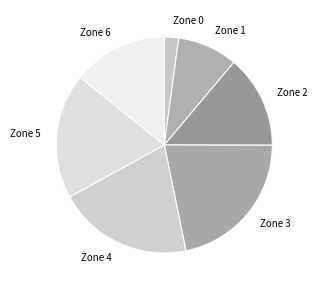

Does Zone 2 account for over 50% of the chart?

No